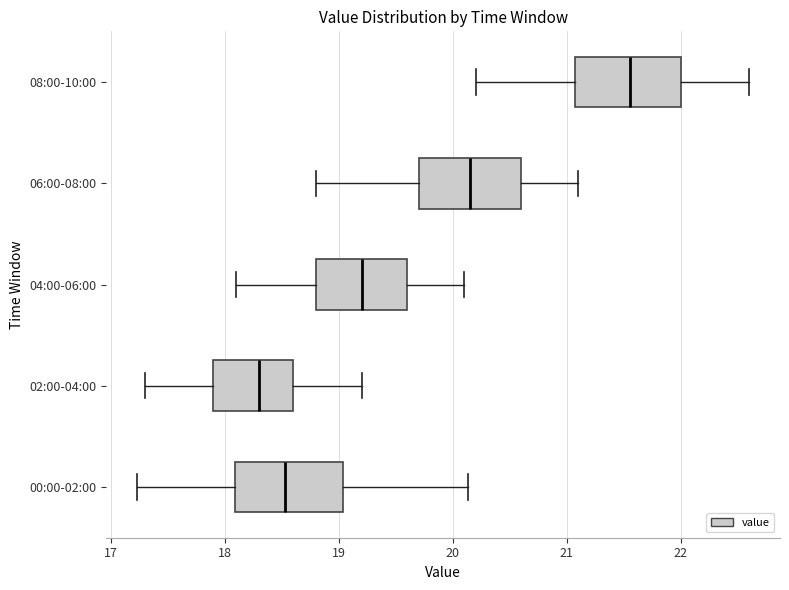

Where does the right whisker of the box for 00:00-02:00 end on the x-axis? The values are not printed on the chart, so give them approximately, as read against the axis.

20.1